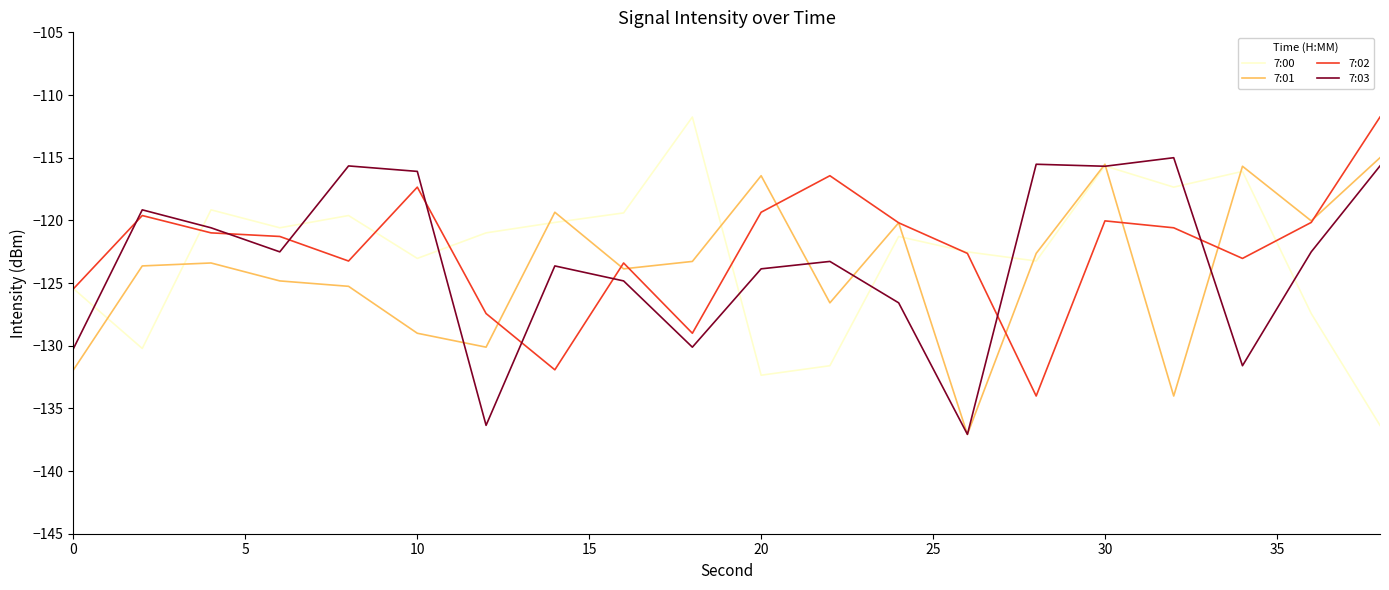

How many times do 7:03 and 7:02 cross each other?

8